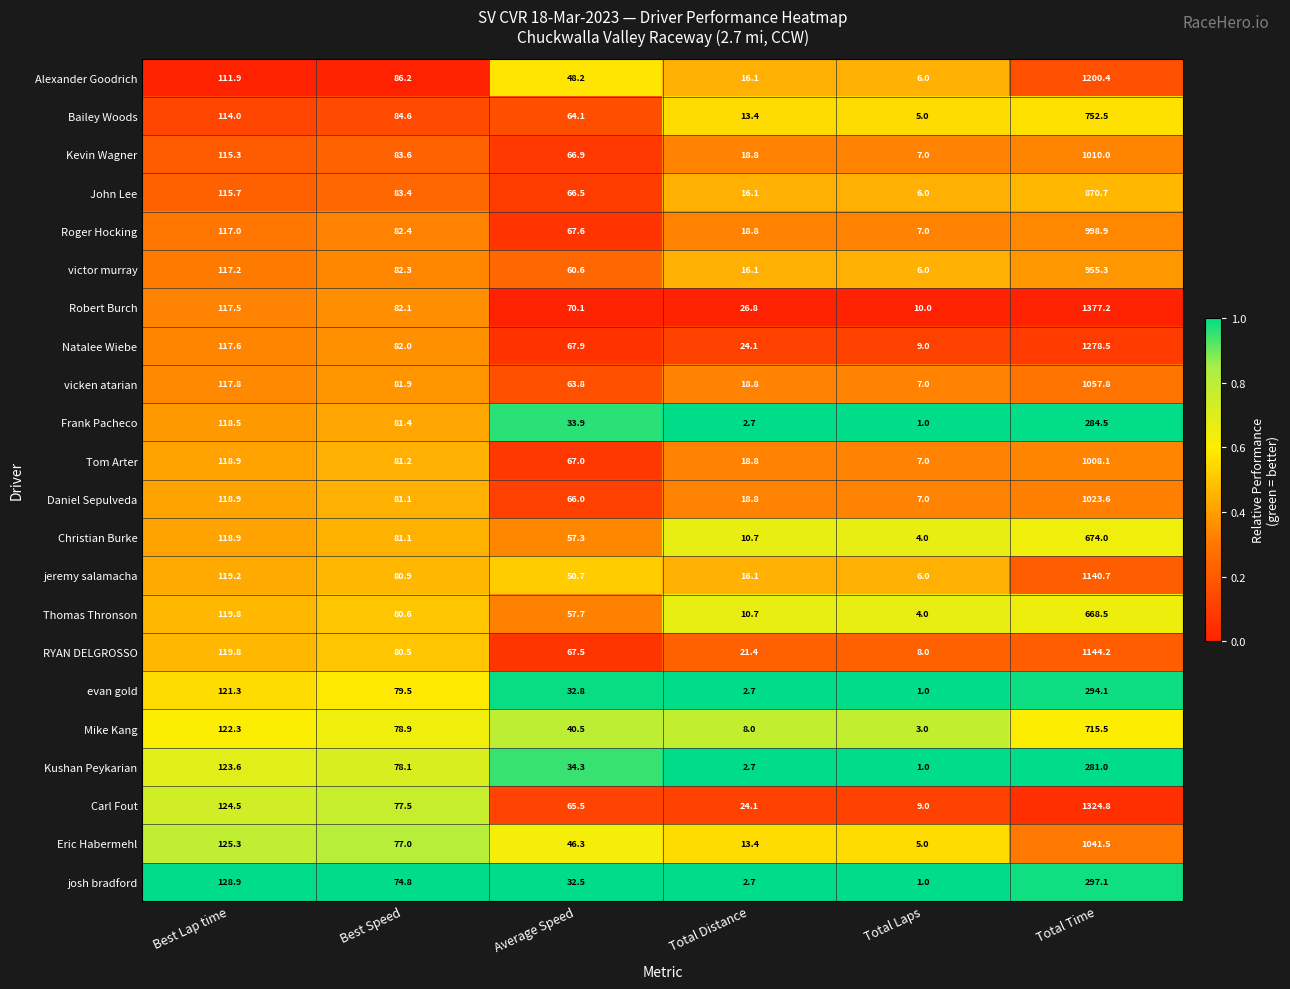

The Tom Arter series shows 181.7 at Best Lap time. True or false?

False